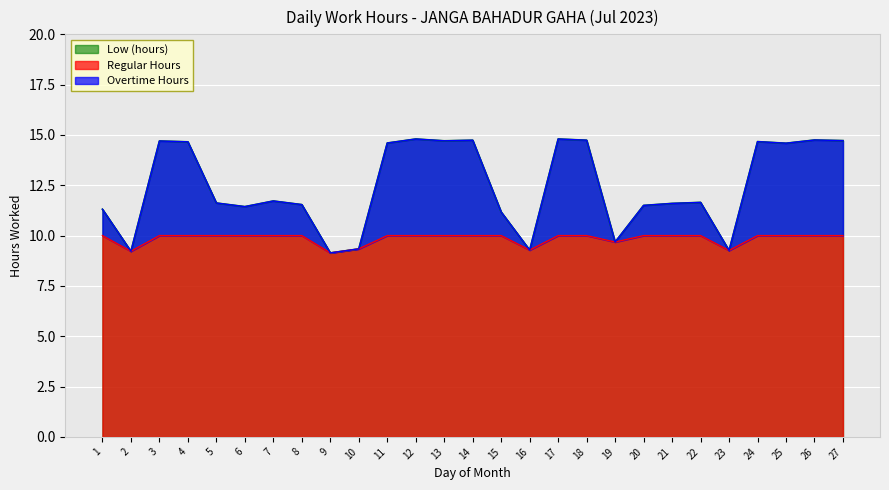

What is the maximum value shown in the chart?

14.8